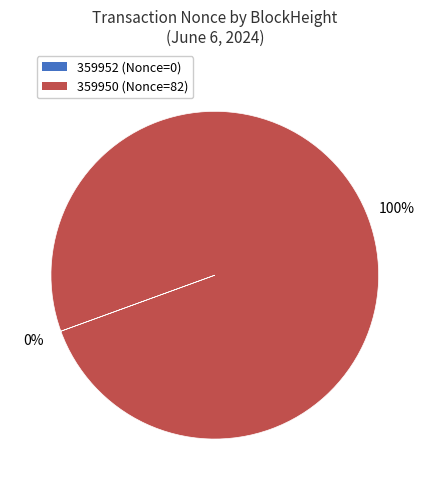

What is the largest slice in the pie chart?

359950